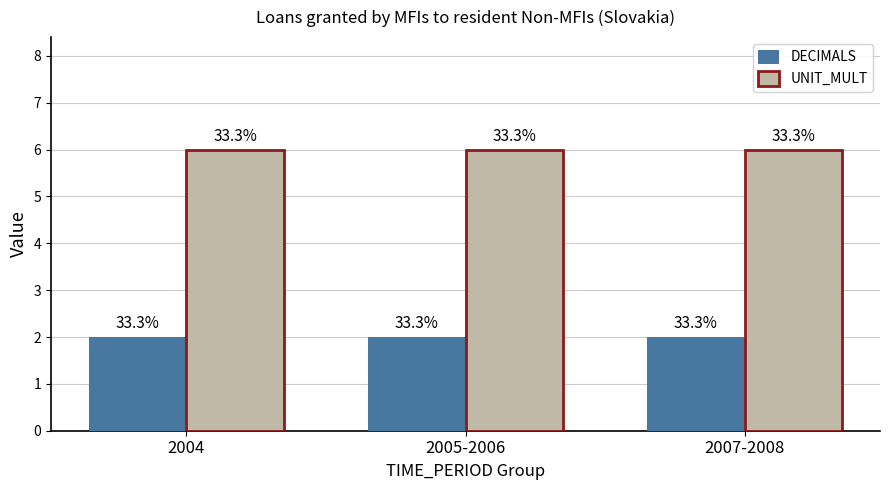

Are the bars grouped side by side (vs. stacked)?

Yes